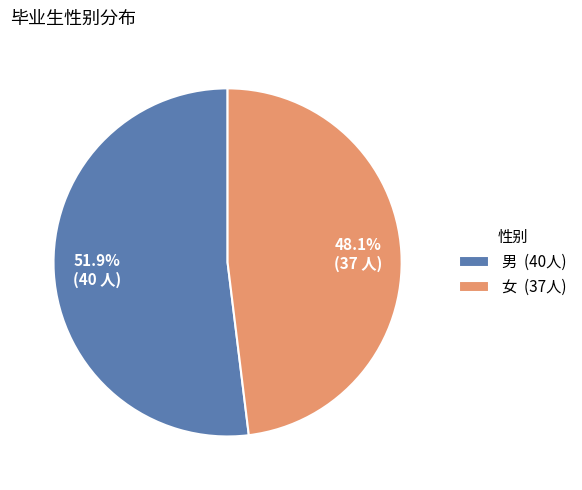

What is the total percentage of 男 and 女?

100.0%